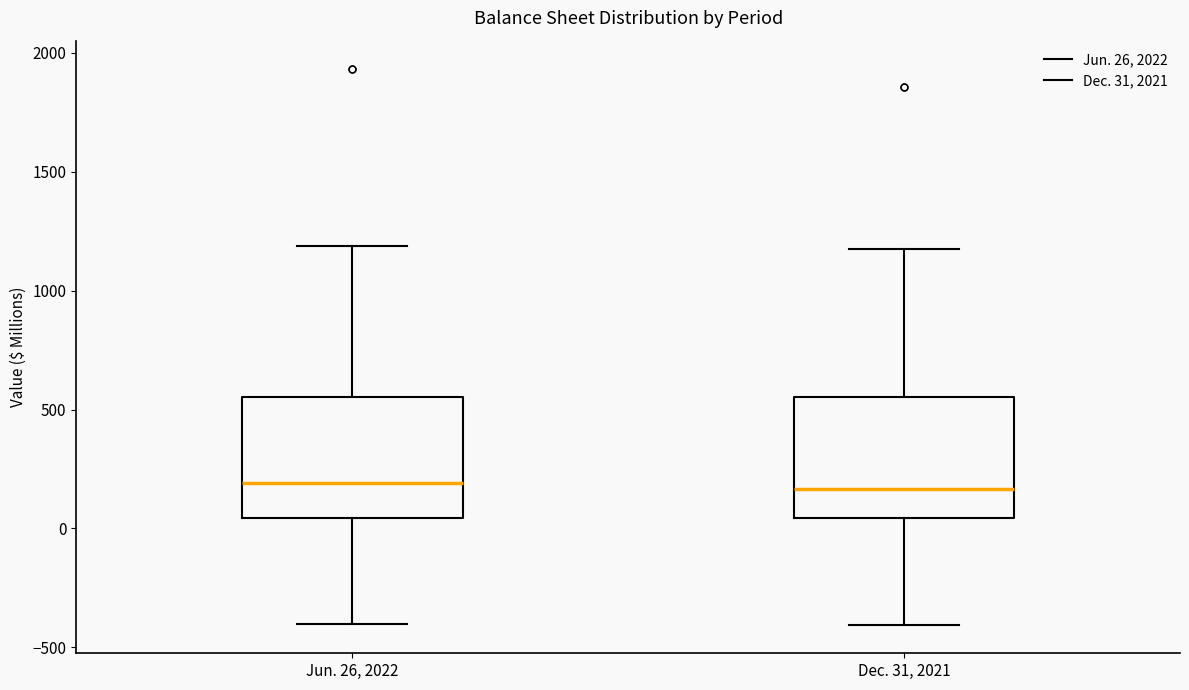

Reading left to right, transcribe this box plot: for each box, give where its median line is, the range the box spans, and where its two whiskers end, as read against the y-axis. The values are not printed on the chart, so give them approximately, as read against the axis.

Jun. 26, 2022: median 200, box 50 to 550, whiskers -400 to 1200
Dec. 31, 2021: median 150, box 50 to 550, whiskers -400 to 1150